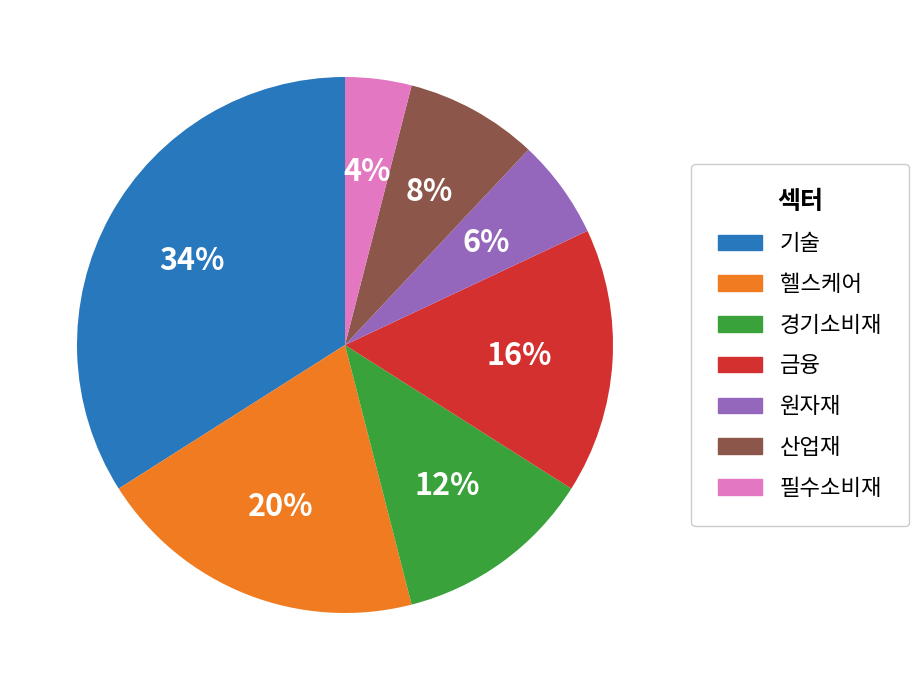

Is the sum of 필수소비재 and 금융 greater than half?

No